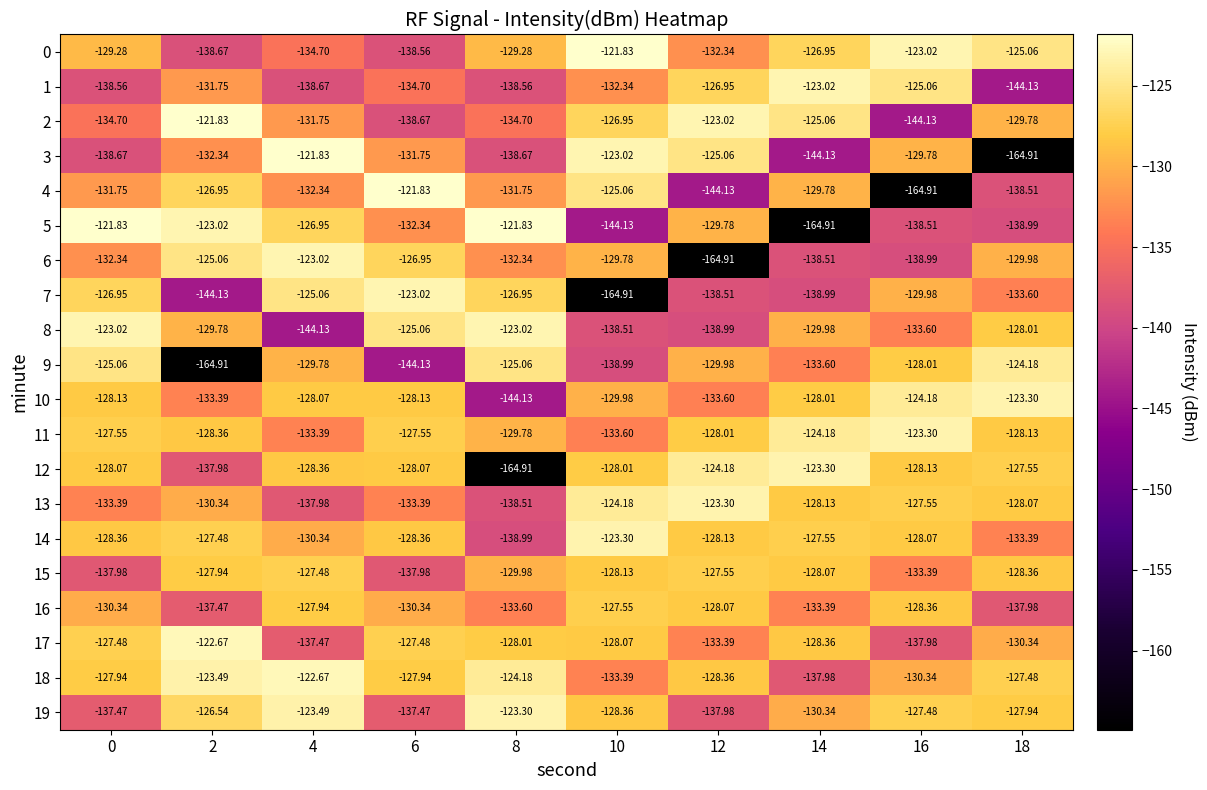

Is the value of 14 at 2 greater than the value of 16 at 10?

Yes